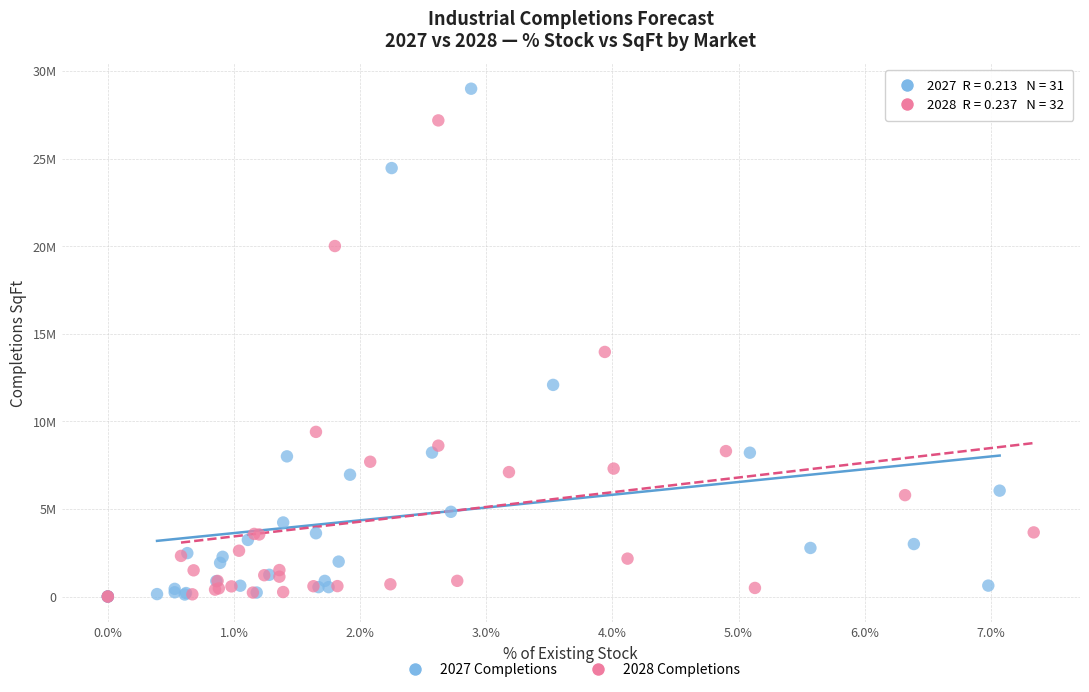

What are all the series names shown in the legend?

2027 Completions, 2028 Completions